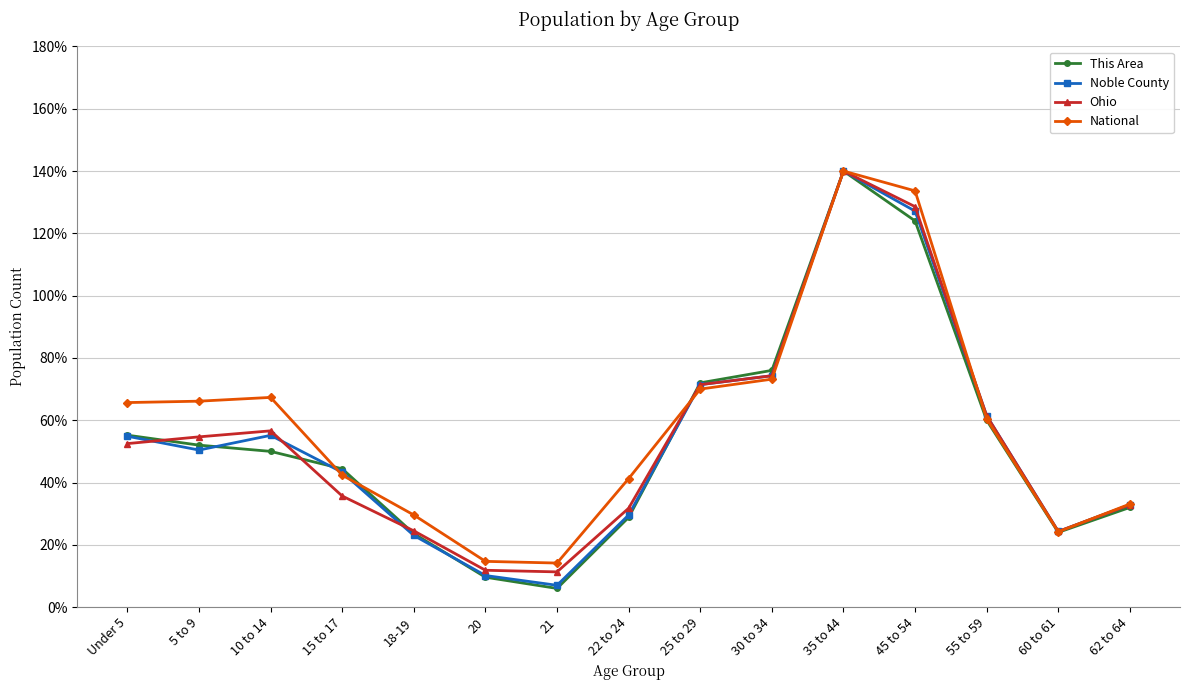

Read the Noble County value at Under 5.

54.9